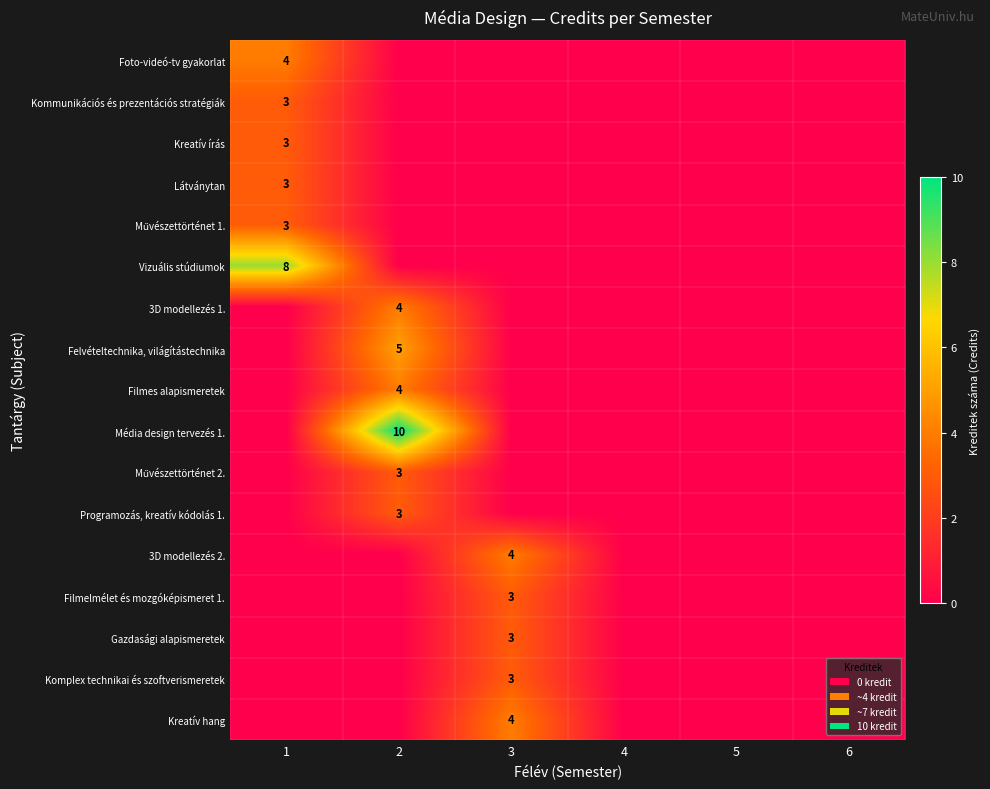

How many data points does each series have?

6